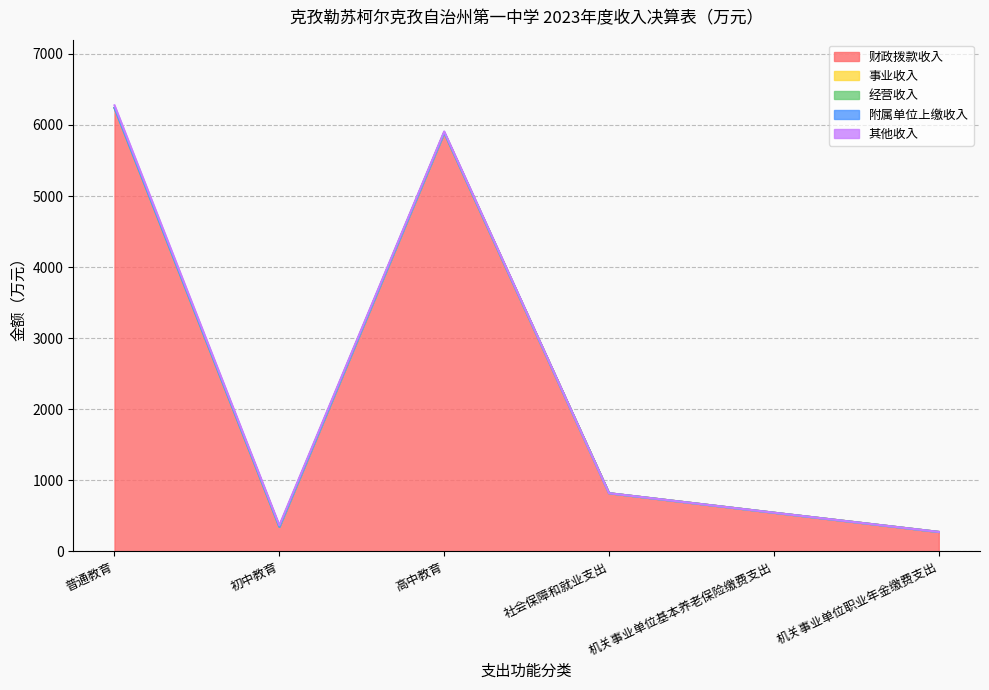

Count the number of categories in the chart.

6